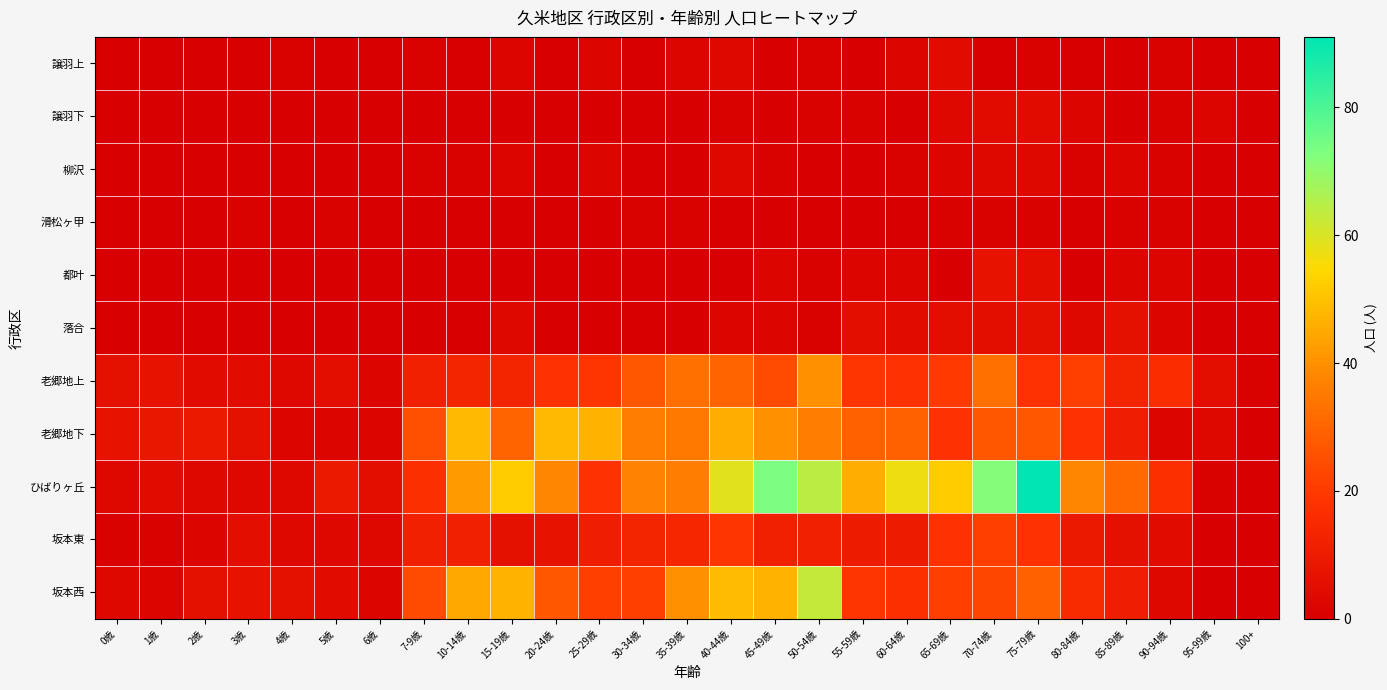

Which has a higher value, 50-54歳 or 90-94歳?

50-54歳